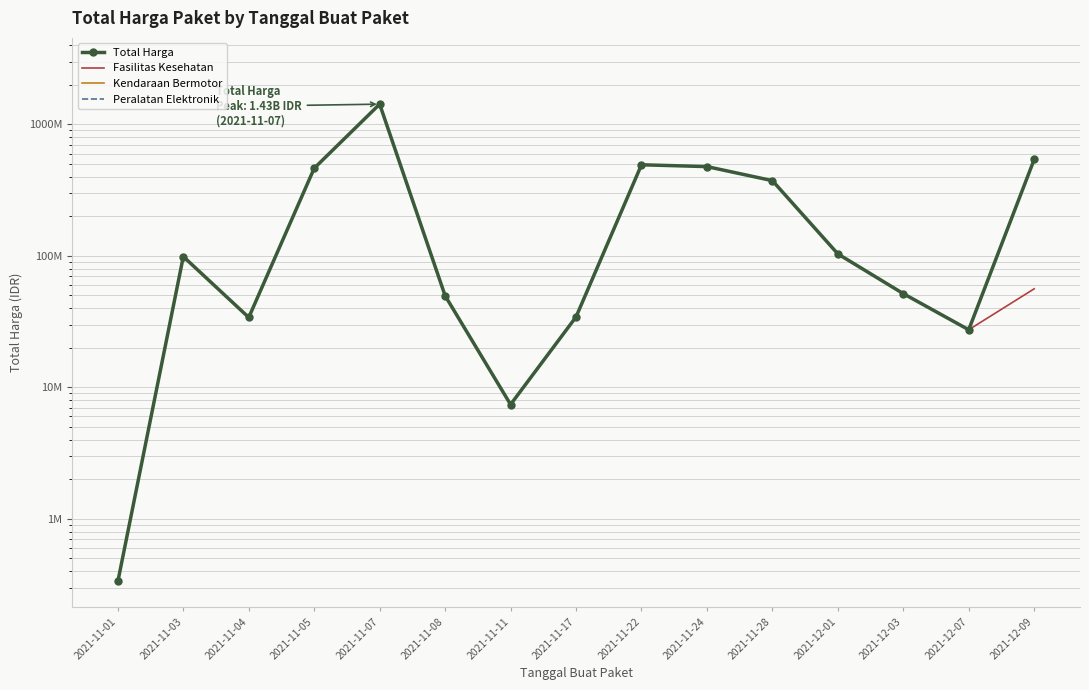

True or false: Peralatan Elektronik and Kendaraan Bermotor intersect in this chart.

False